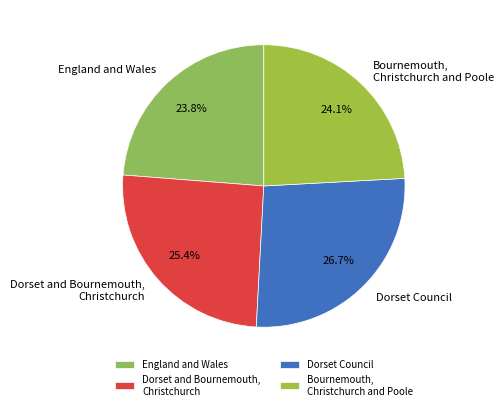

To the nearest percent, what is the average slice percentage?

25%